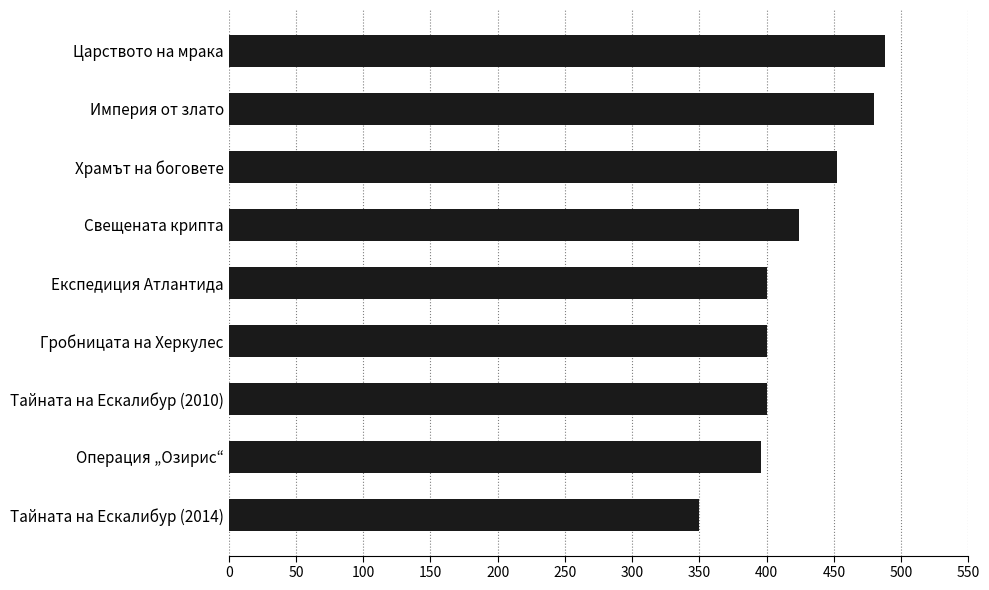

The value at Тайната на Ескалибур (2014) is 350. True or false?

True